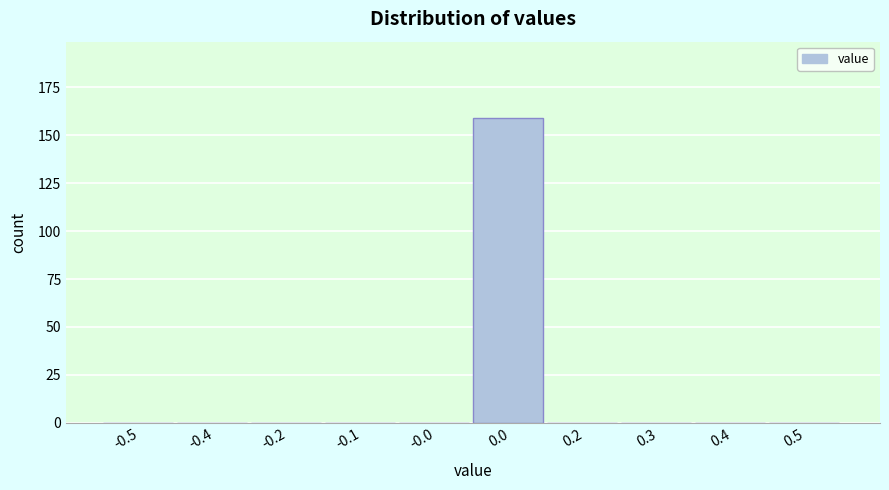

Reading left to right, transcribe all the data shown in this chart.

-0.5=0	-0.4=0	-0.2=0	-0.1=0	-0.0=0	0.0=159	0.2=0	0.3=0	0.4=0	0.5=0